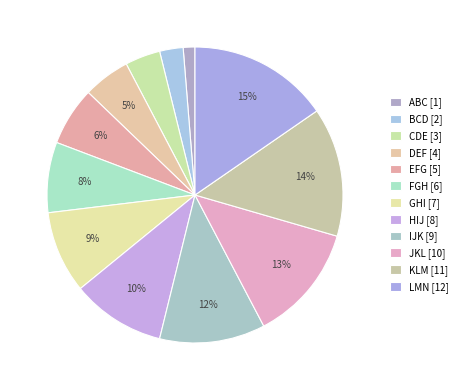

Is there a majority slice in this chart?

No